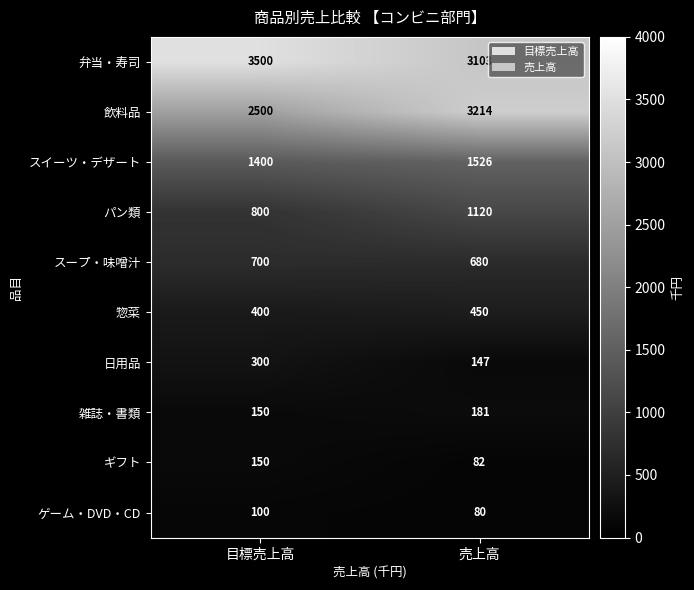

The 惣菜 series shows 133 at 売上高. True or false?

False